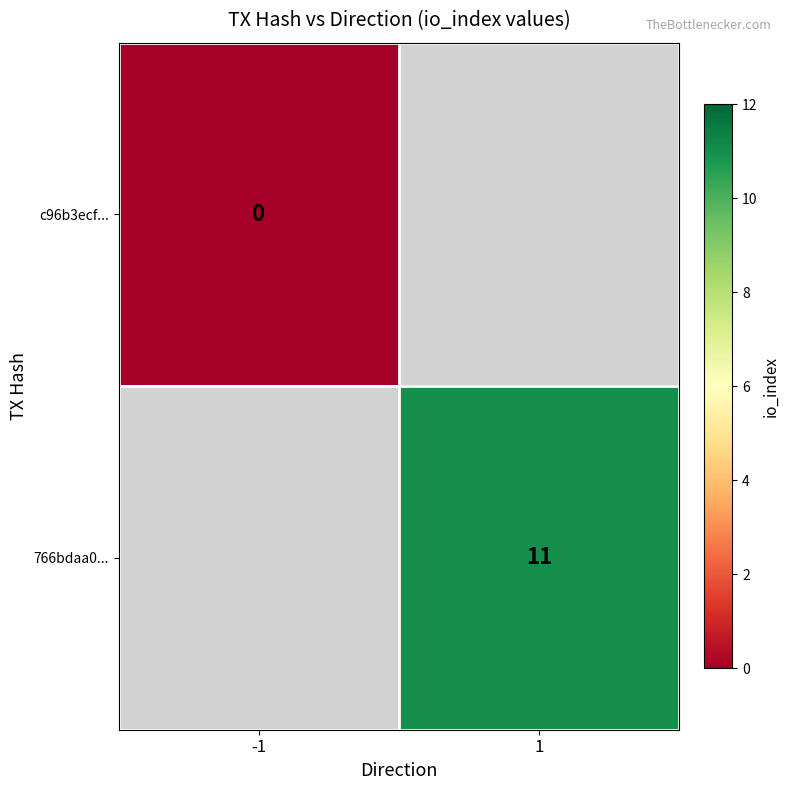

Is the value of c96b3ecf... at -1 greater than the value of 766bdaa0... at 1?

No